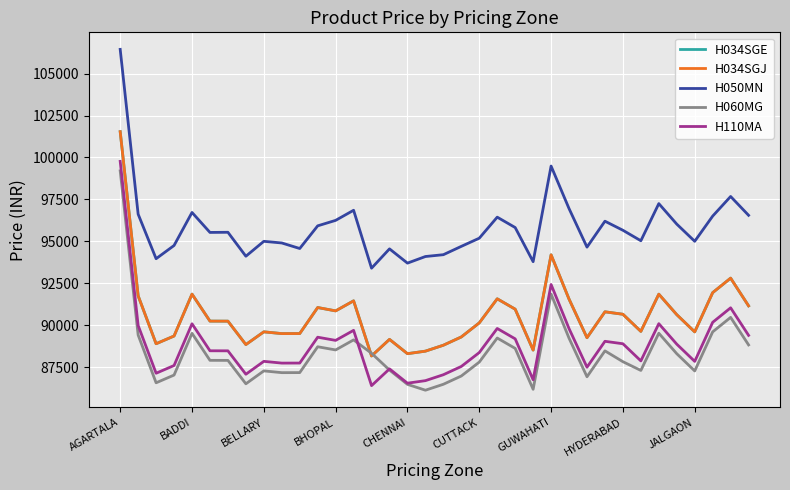

How many lines are shown in the chart?

5